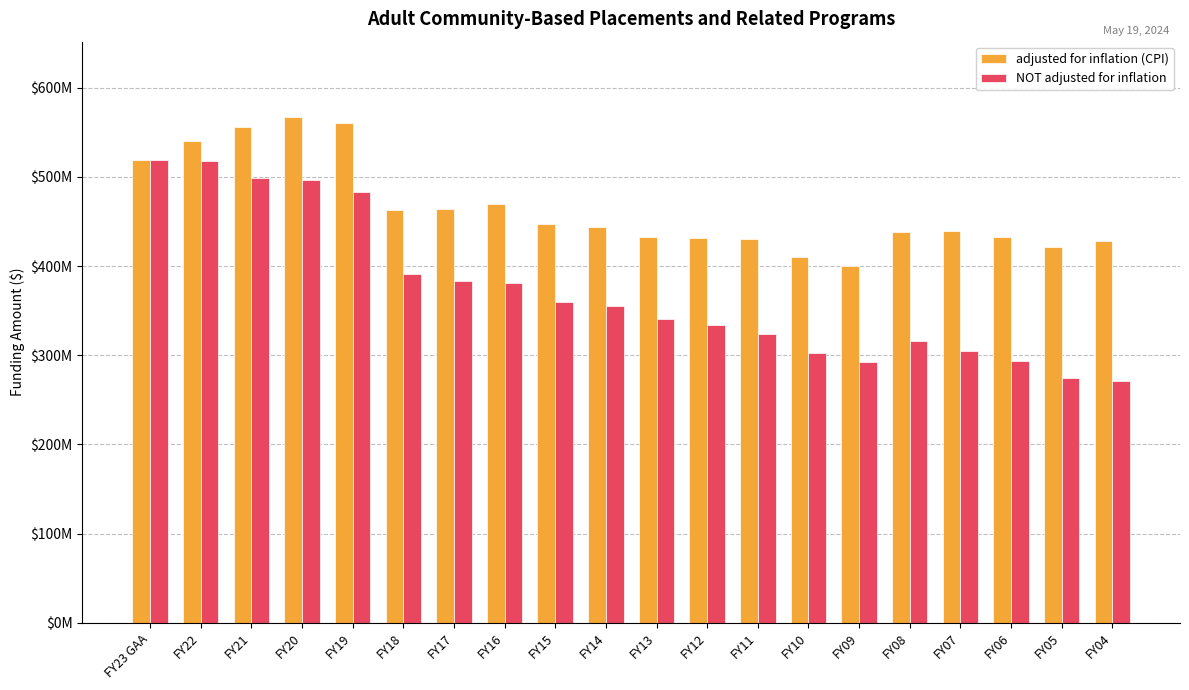

Which series has the widest spread of values?

NOT adjusted for inflation